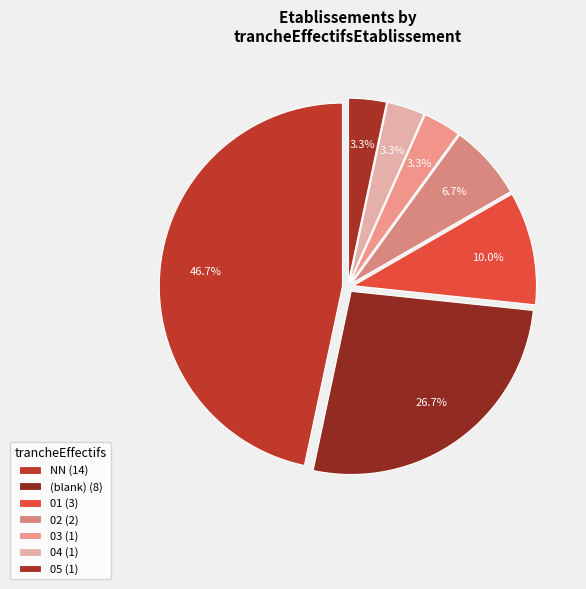

How many segments does this pie chart have?

7